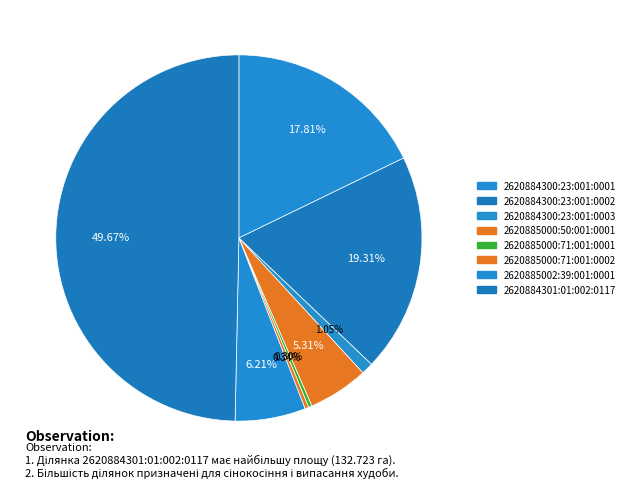

What is the total percentage of 2620885002:39:001:0001 and 2620885000:71:001:0001?

6.5%